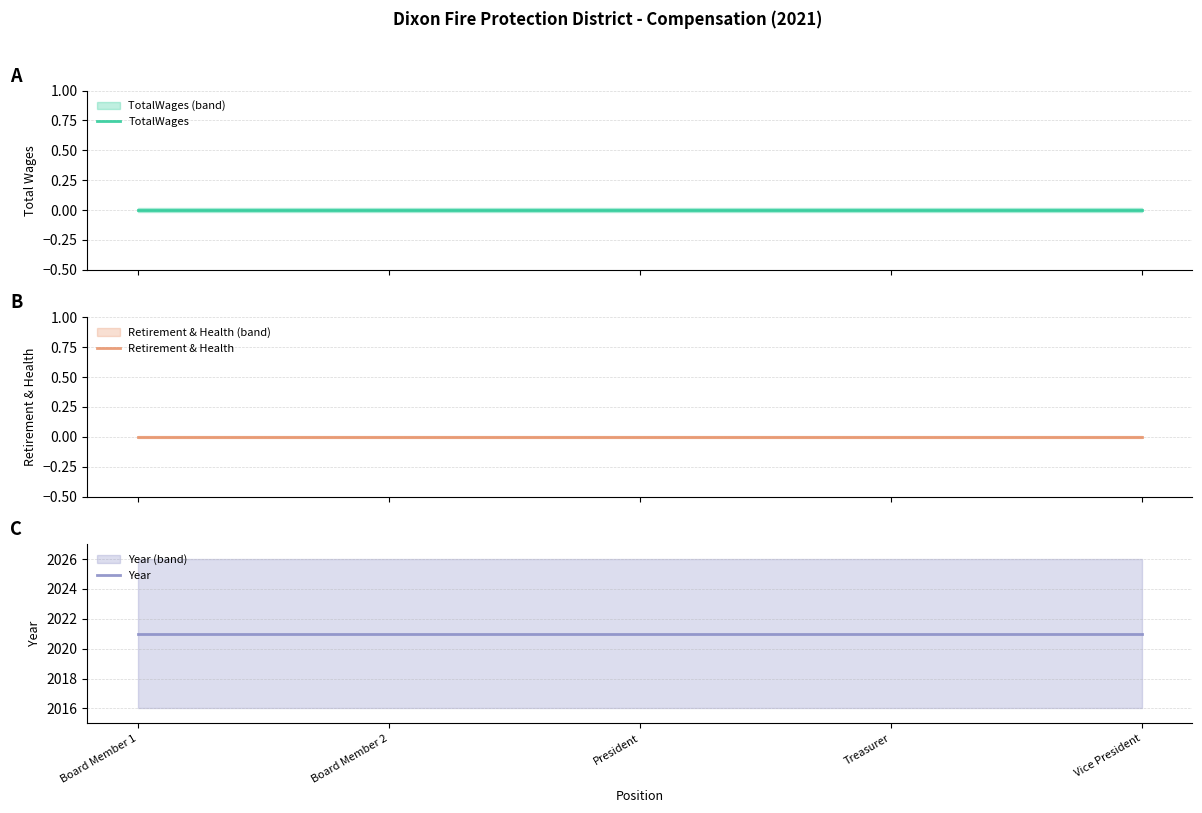

What is the label of the 1st point from the left?

Board Member 1